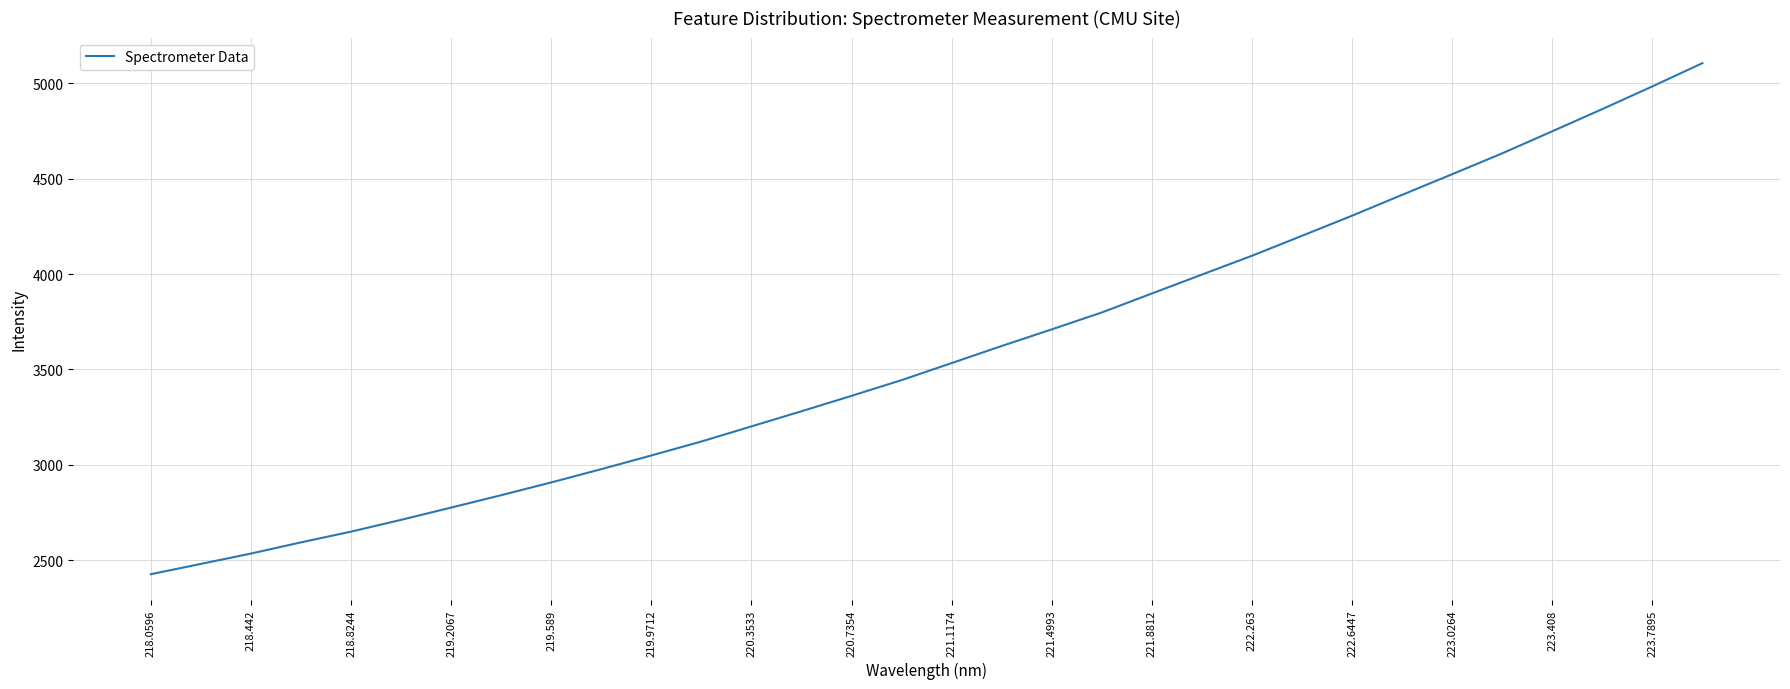

What is the minimum value shown in the chart?

2426.6